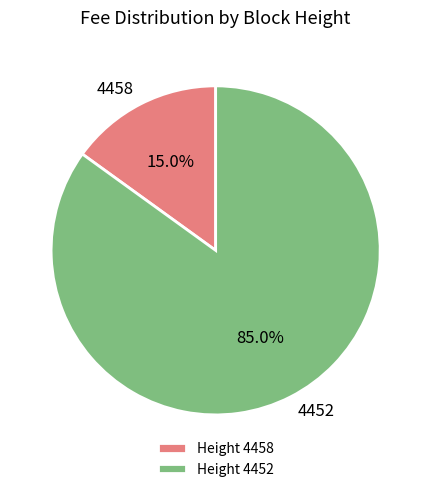

What percentage is the 4452 slice, to the nearest percent?

85%